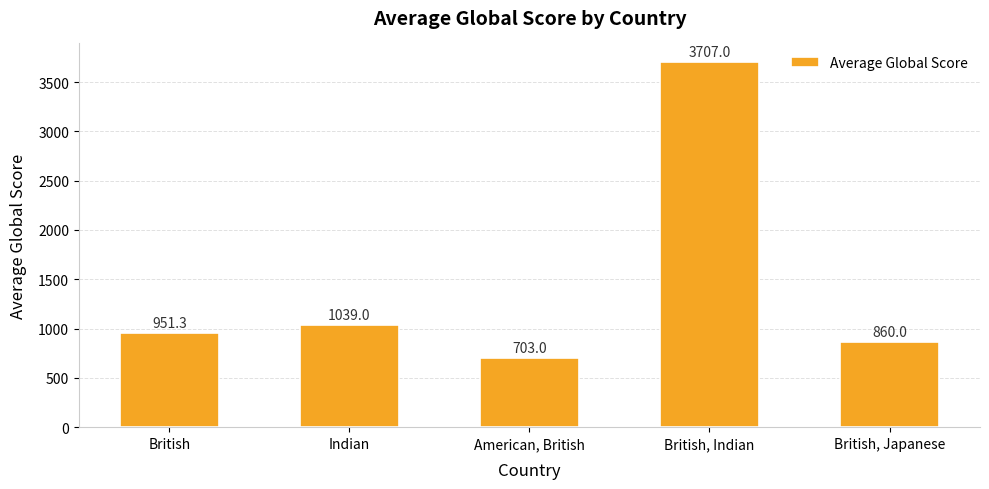

What is the difference between the second highest and second lowest values?

179.0